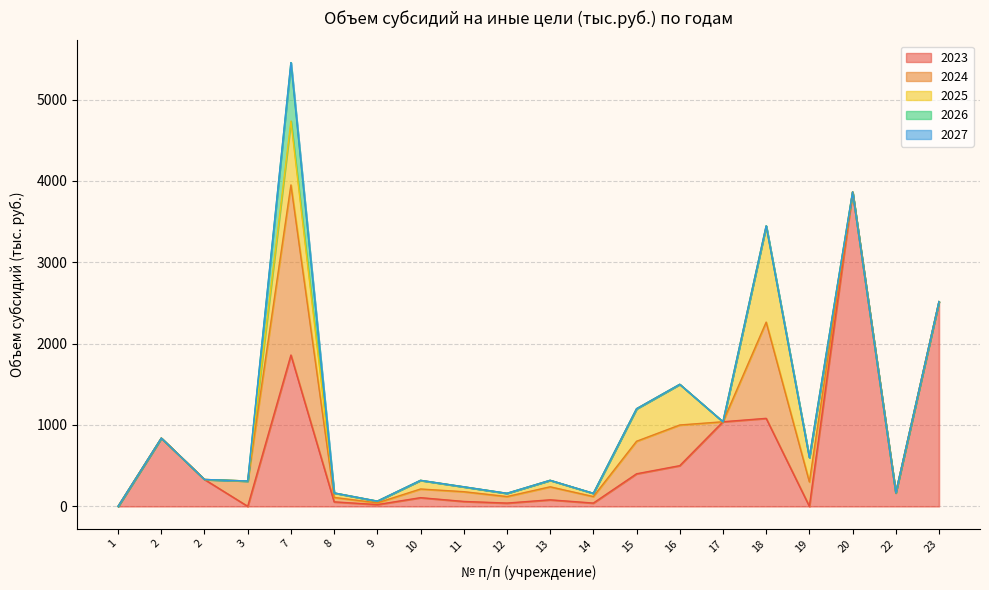

How many distinct data groups are displayed?

5